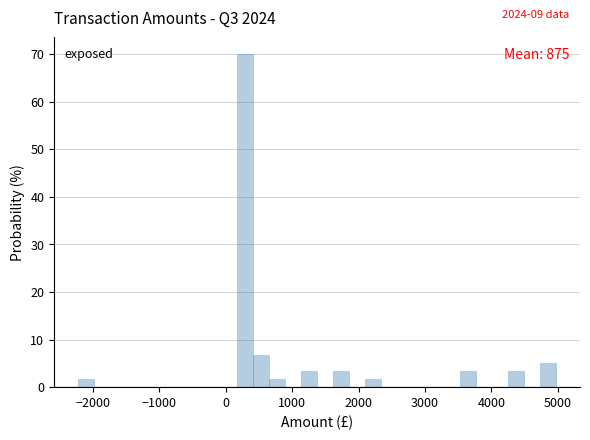

Around what value on the x-axis is the tallest bar? Give the approximate position of its centre, as read against the axis.

300